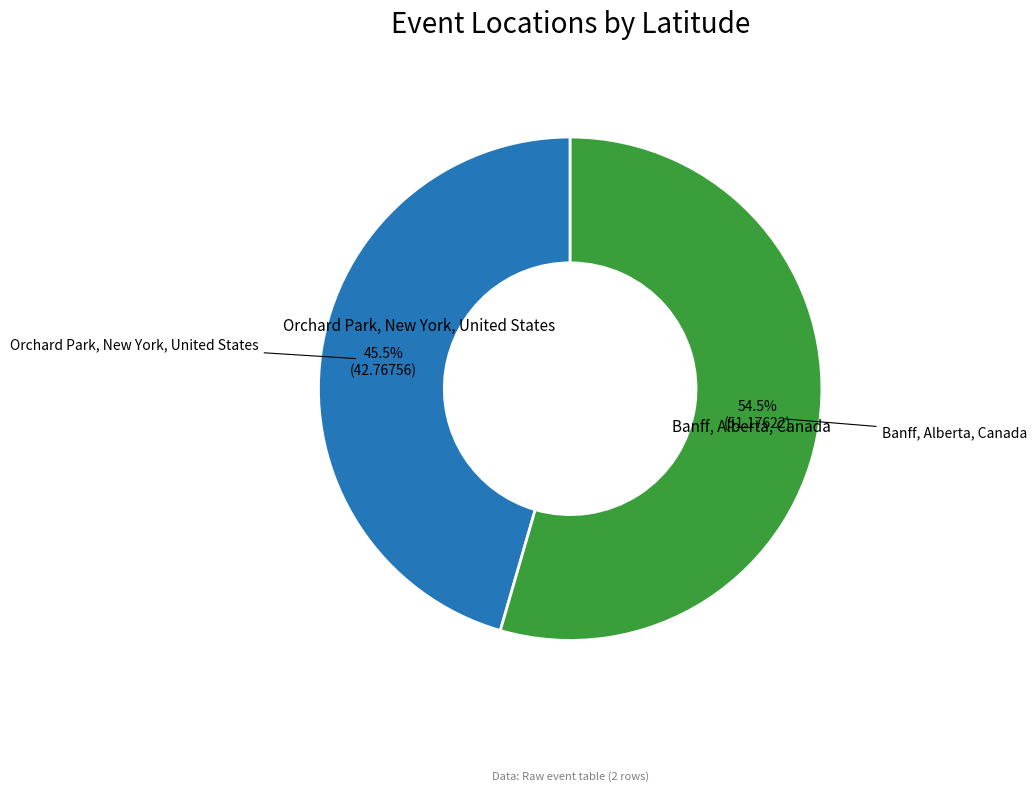

Is there a majority slice in this chart?

Yes